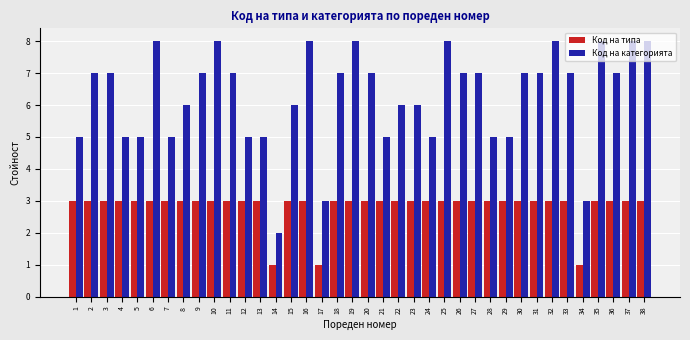

Is it true that Код на типа equals 3 at 16?

True